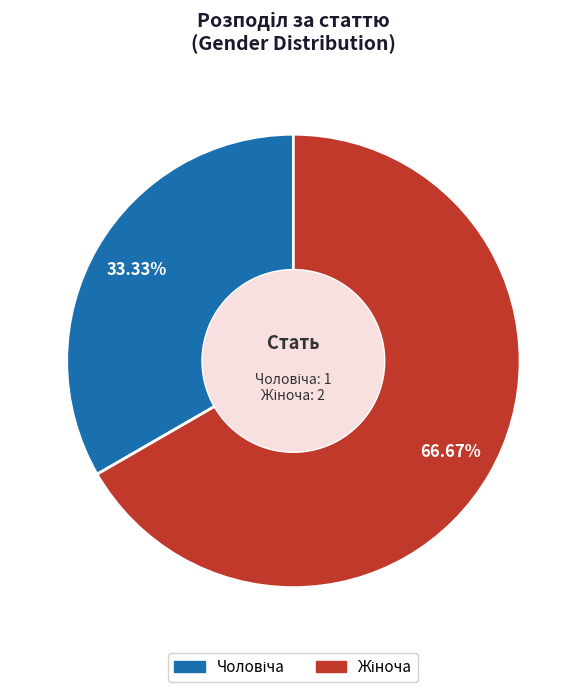

Is there any slice that represents more than half of the pie?

Yes